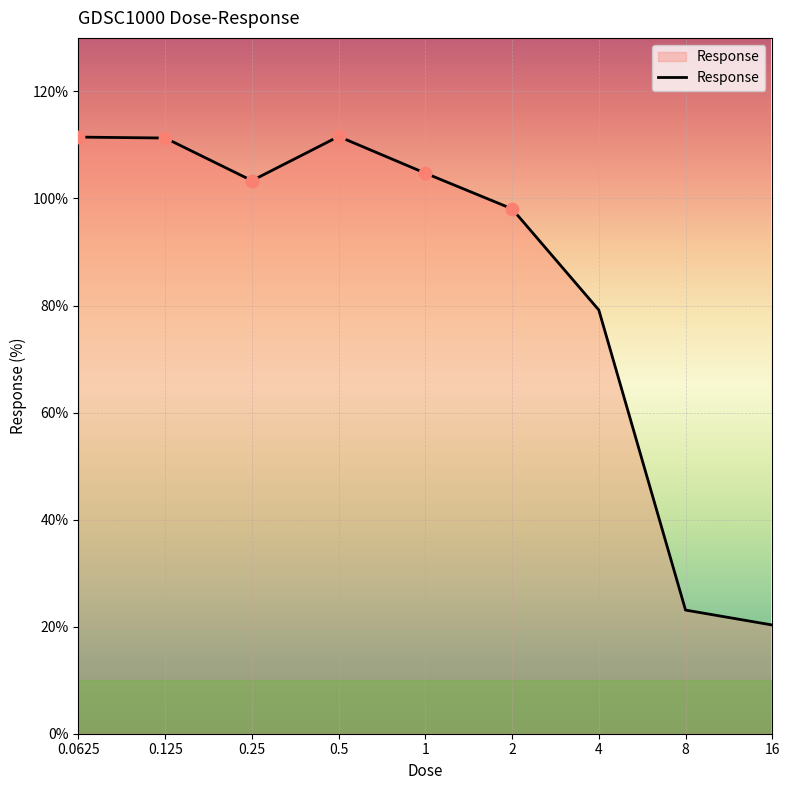

What is the difference between the maximum and minimum values?

91.3